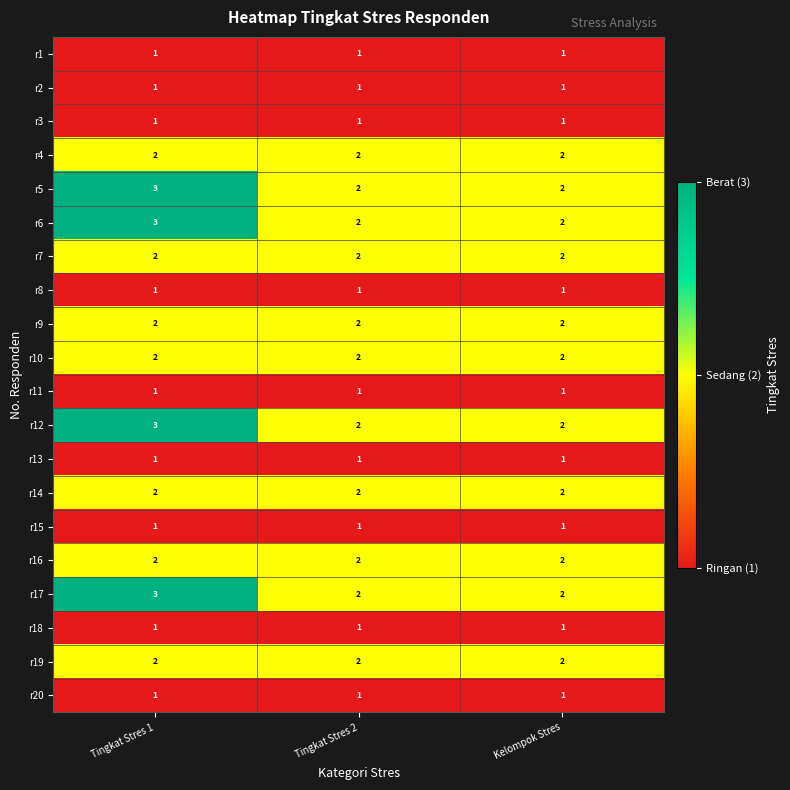

How many r17 values are between 2 and 3?

3